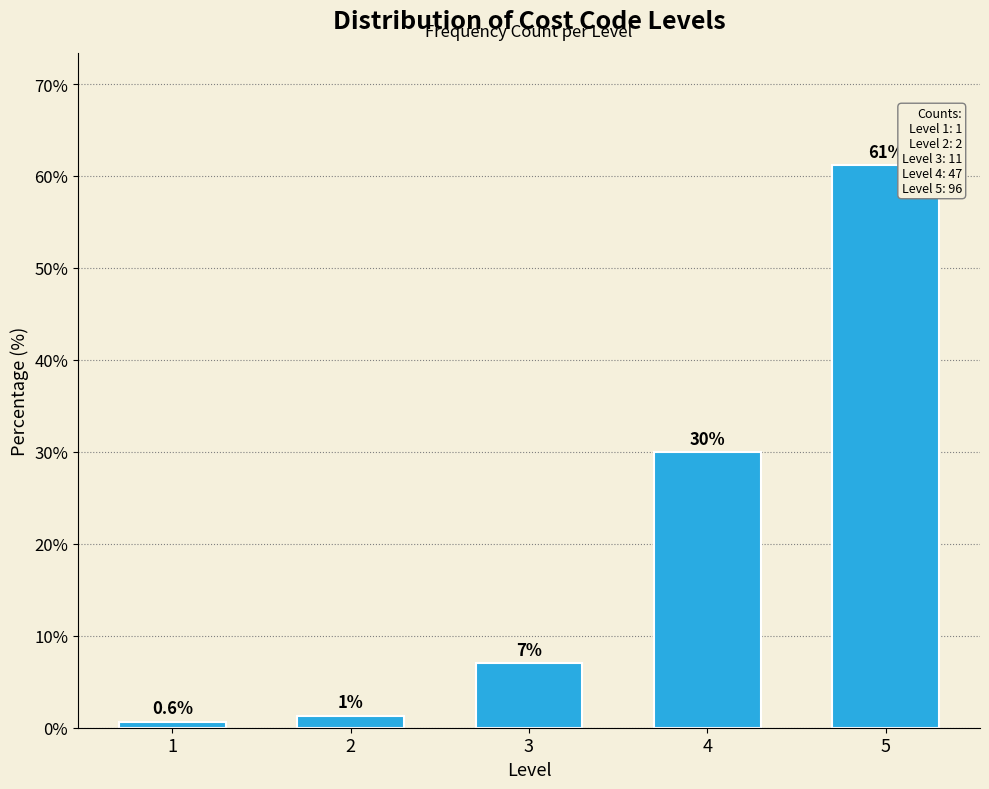

What is the approximate value at 5?

61.1